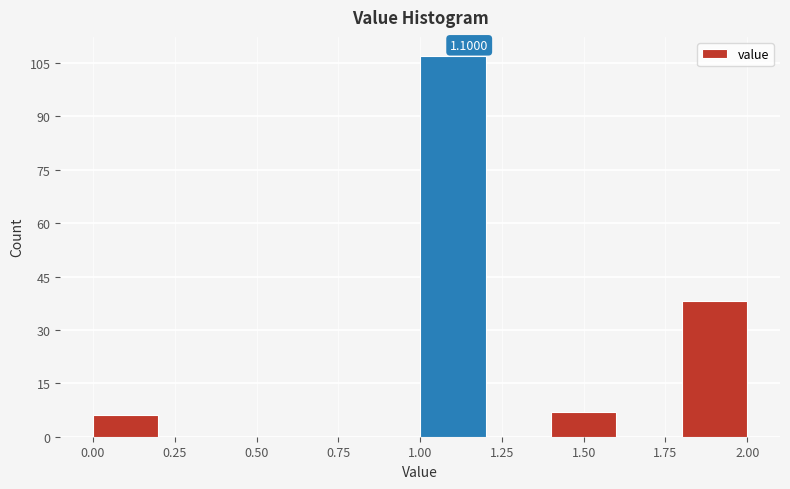

Which range on the x-axis has the tallest bar?

1.0 to 1.2